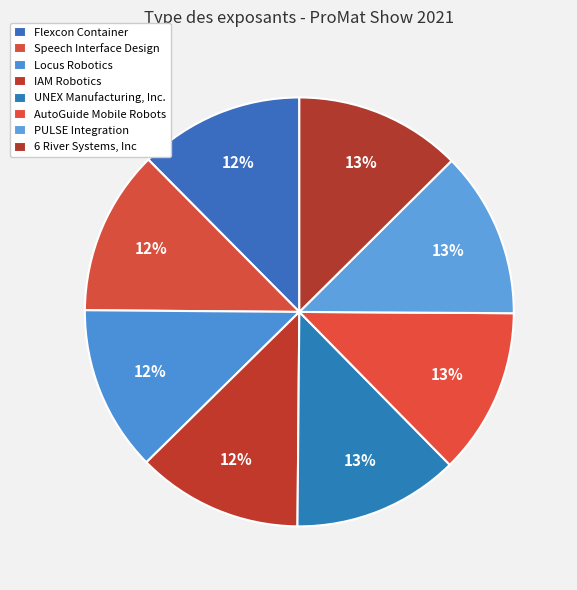

How many slices are in this pie chart?

8